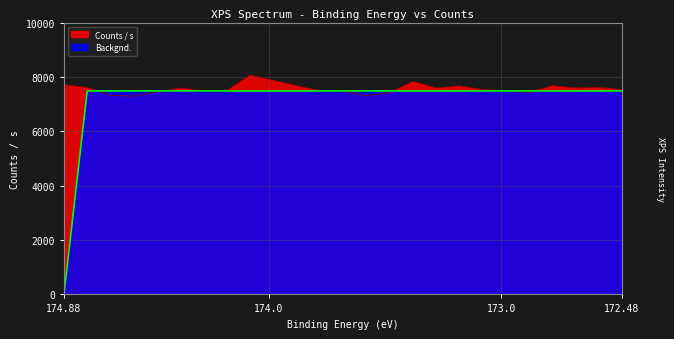

At which label does Counts / s reach its peak?

174.08